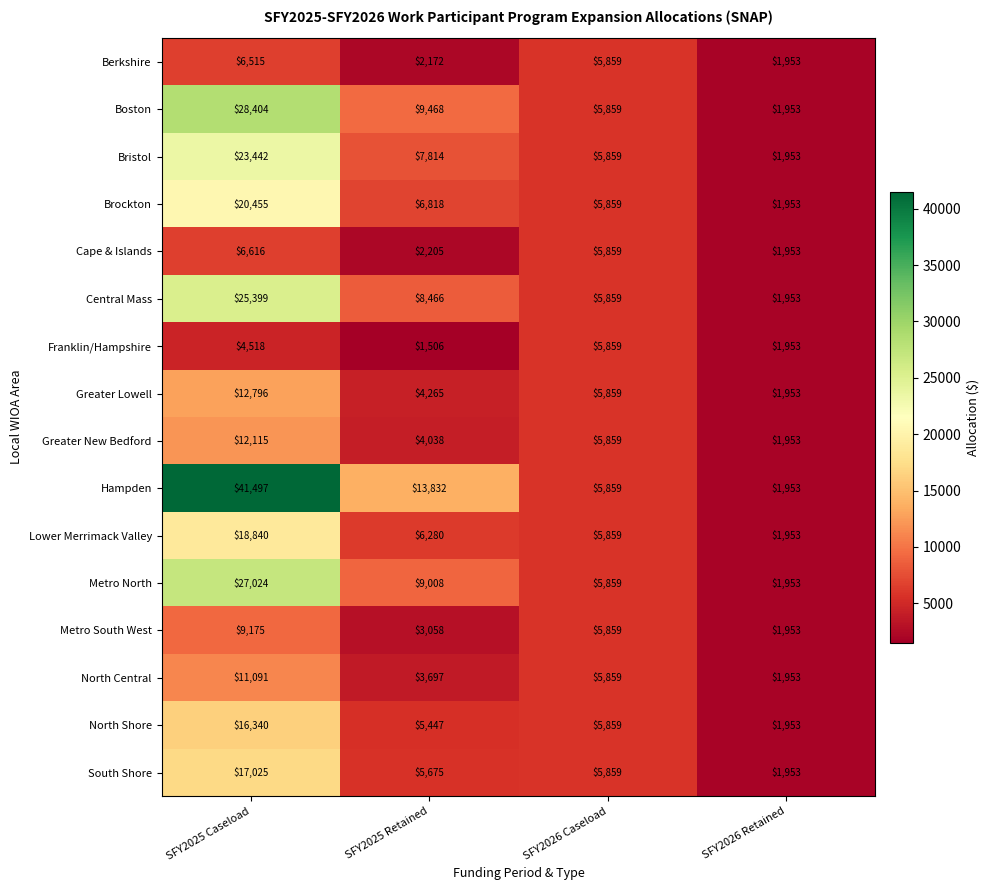

At which category does the chart reach its peak across all series?

SFY2025 Caseload